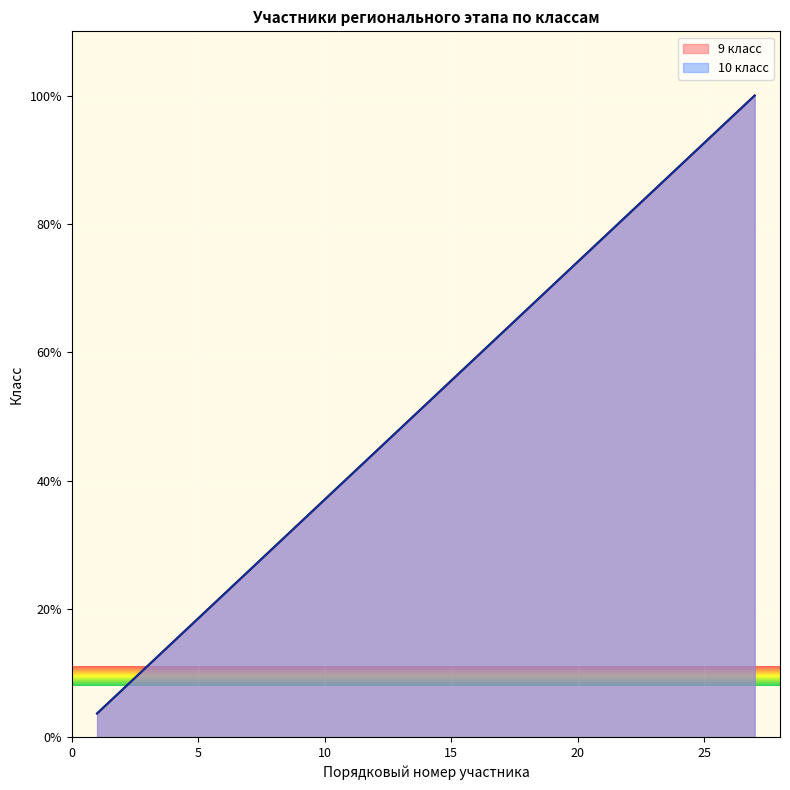

The value of 9 класс at 27 is 45.3. True or false?

False